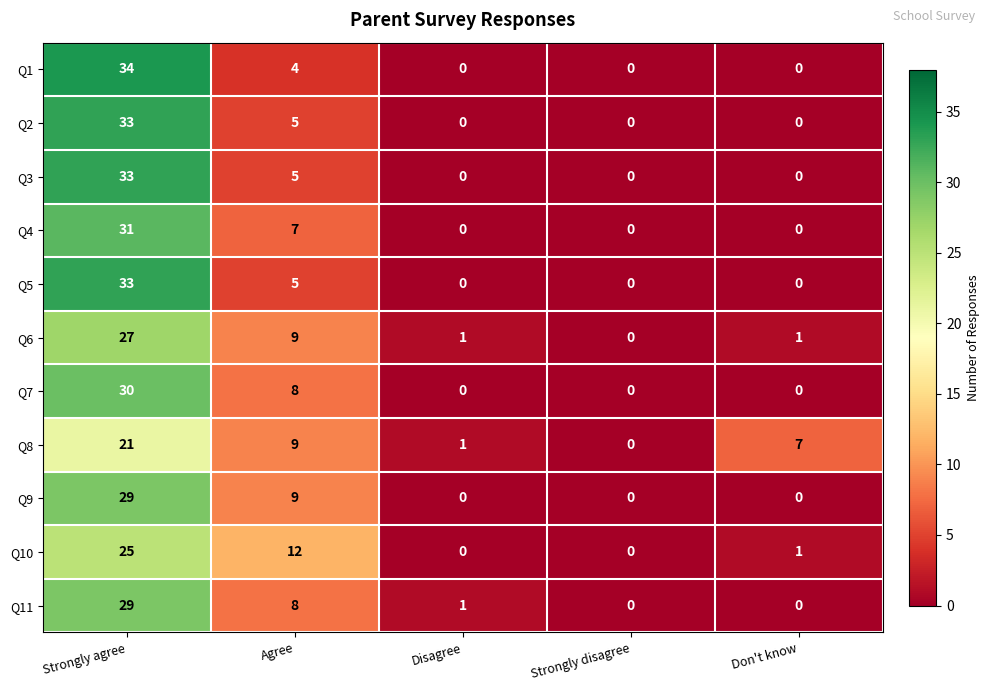

Between Strongly agree and Agree, which series saw the biggest shift?

Q1